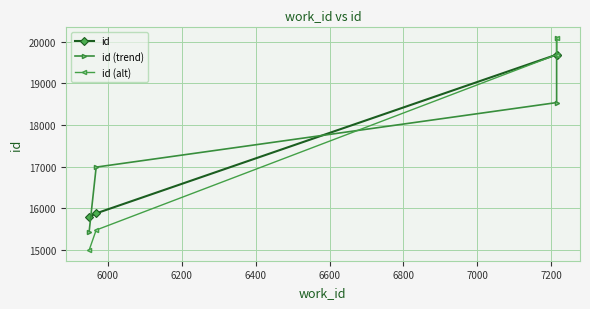

Which series has the largest total across all categories?

id